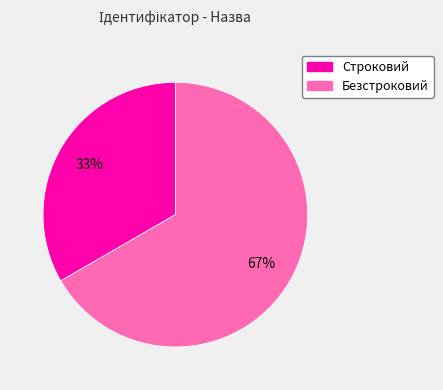

Which category has the smallest portion of the pie?

Строковий